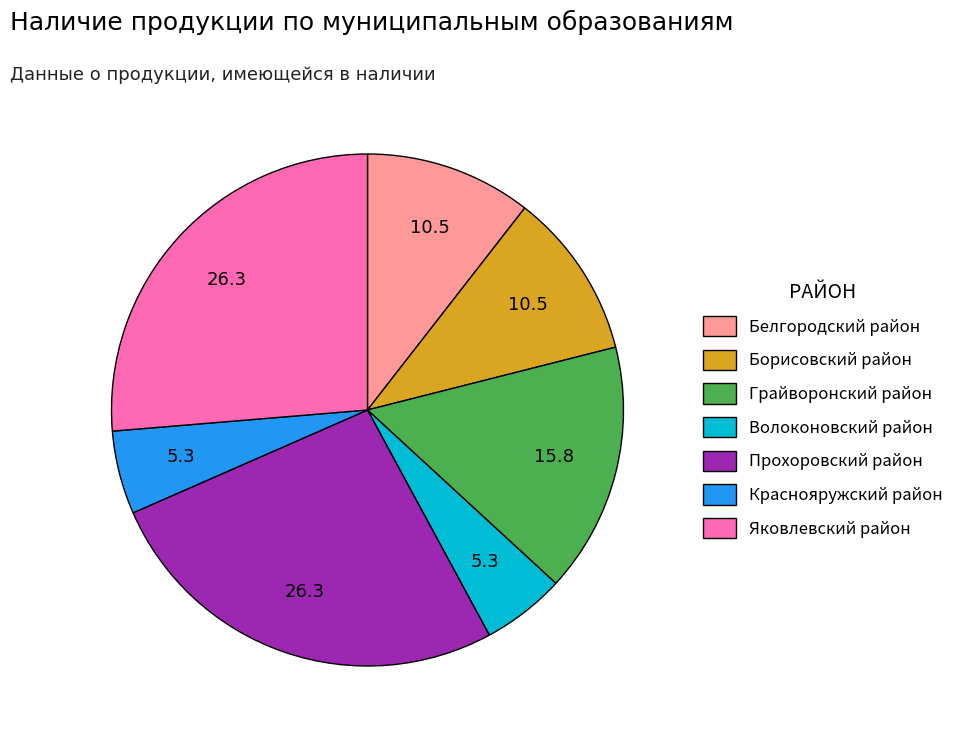

What is the ratio of the value at Белгородский район to the value at Борисовский район?

1.0